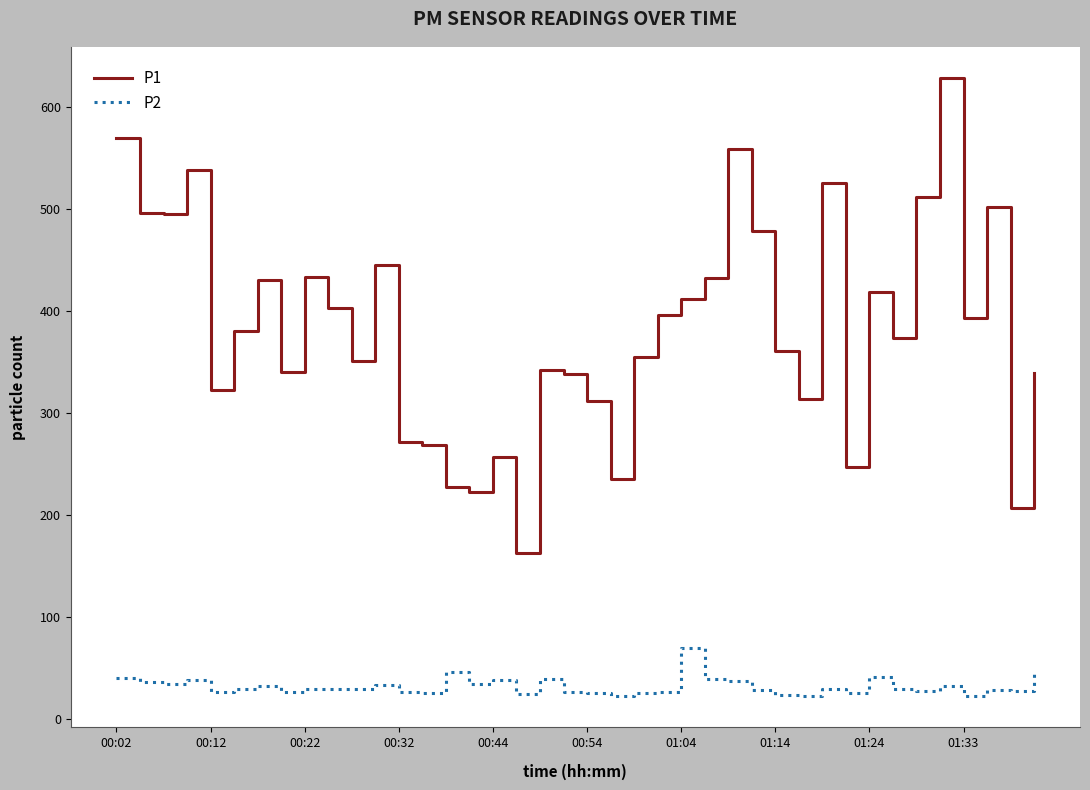

What is the difference between the maximum and minimum values in the P2 series?

47.0